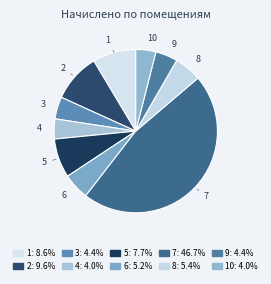

Is it true that 10 is 16% of the pie?

False